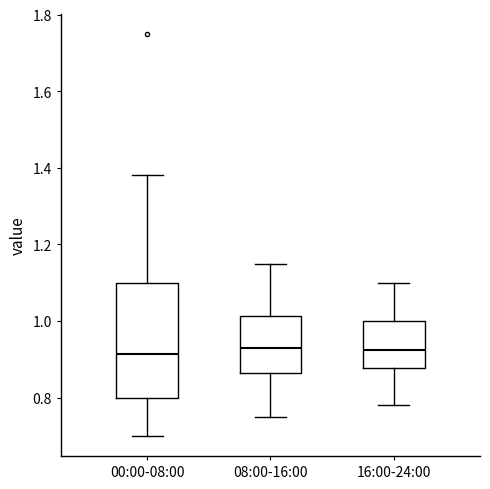

Reading left to right, transcribe this box plot: for each box, give where its median line is, the range the box spans, and where its two whiskers end, as read against the y-axis. The values are not printed on the chart, so give them approximately, as read against the axis.

00:00-08:00: median 0.92, box 0.80 to 1.10, whiskers 0.70 to 1.38
08:00-16:00: median 0.94, box 0.86 to 1.02, whiskers 0.76 to 1.16
16:00-24:00: median 0.92, box 0.88 to 1.00, whiskers 0.78 to 1.10